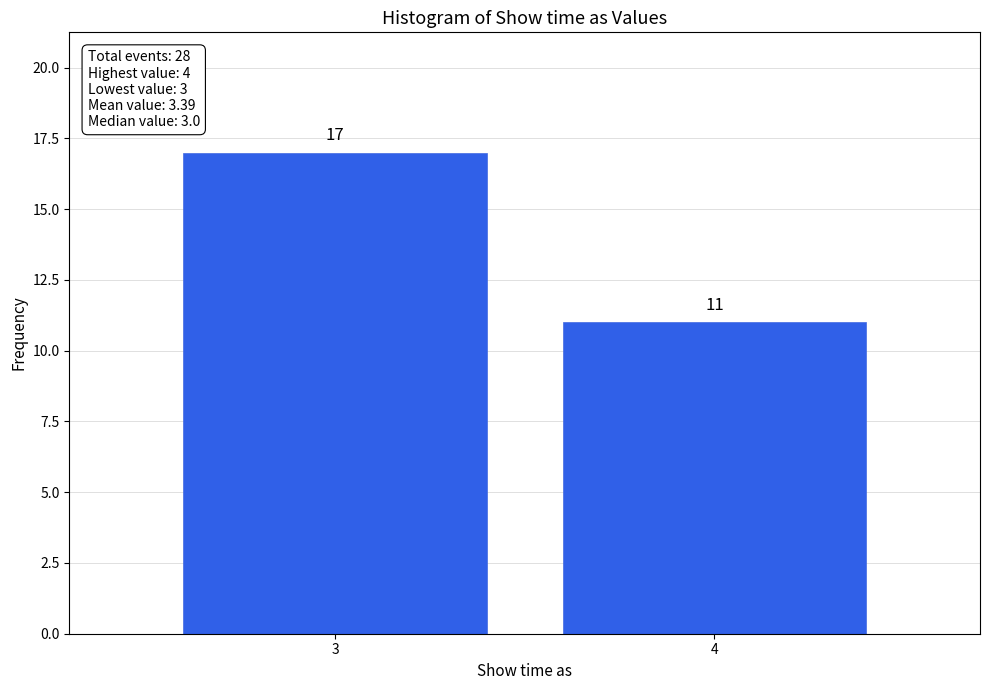

Reading left to right, extract all data points from this chart.

17	11